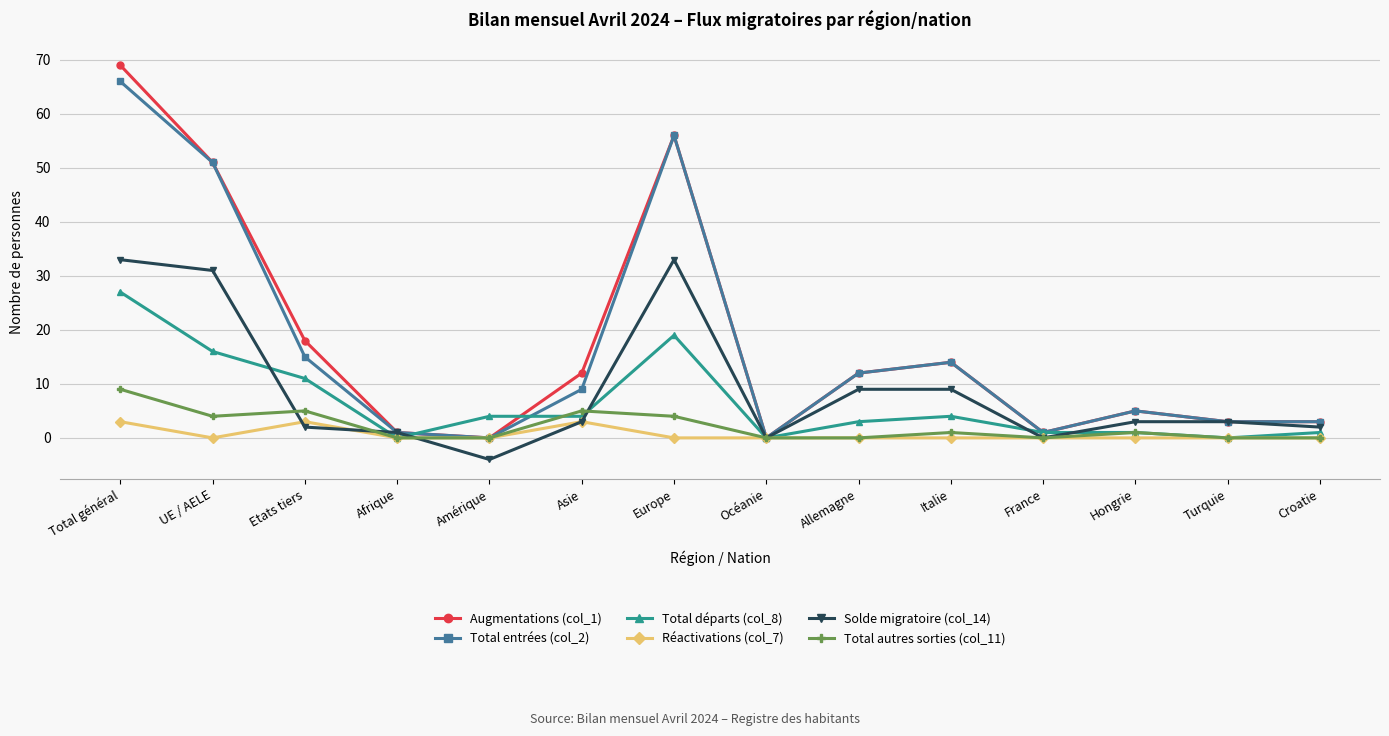

Which category has the highest value across all series?

Total général